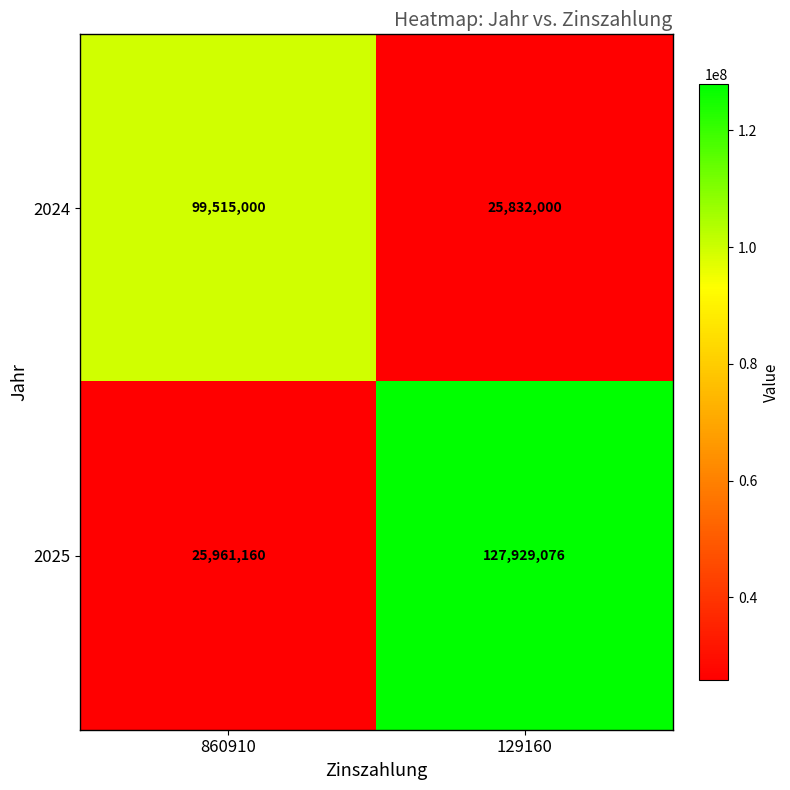

Reading left to right, extract all data points from this chart.

2024: 99515000	25832000
2025: 25961160	127929076